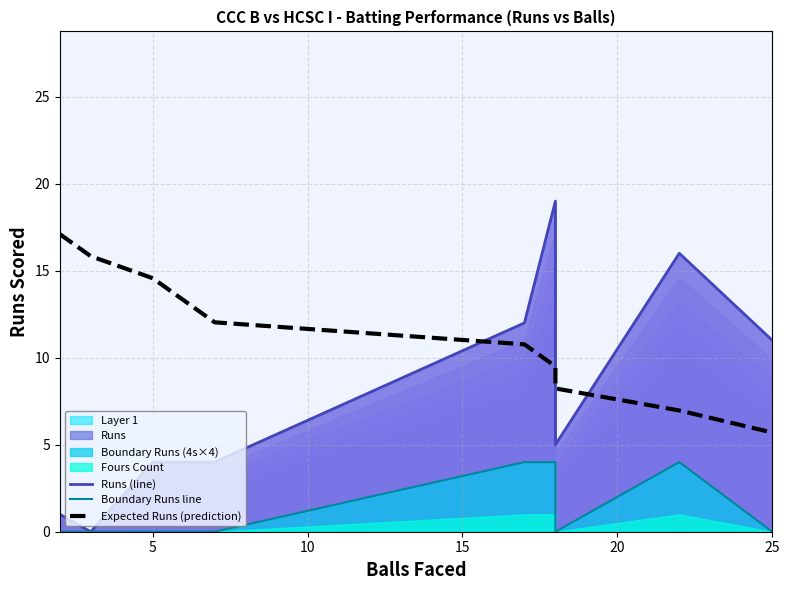

Reading right to left, what are all the values shown in this chart?

Runs (line): 11.0	16.0	5.0	19.0	12.0	4.0	4.0	4.0	0.0	1.0
Boundary Runs line: 0.0	4.0	0.0	4.0	4.0	0.0	0.0	0.0	0.0	0.0
Expected Runs (prediction): 5.7	7.0	8.2	9.5	10.8	12.0	13.3	14.6	15.8	17.1